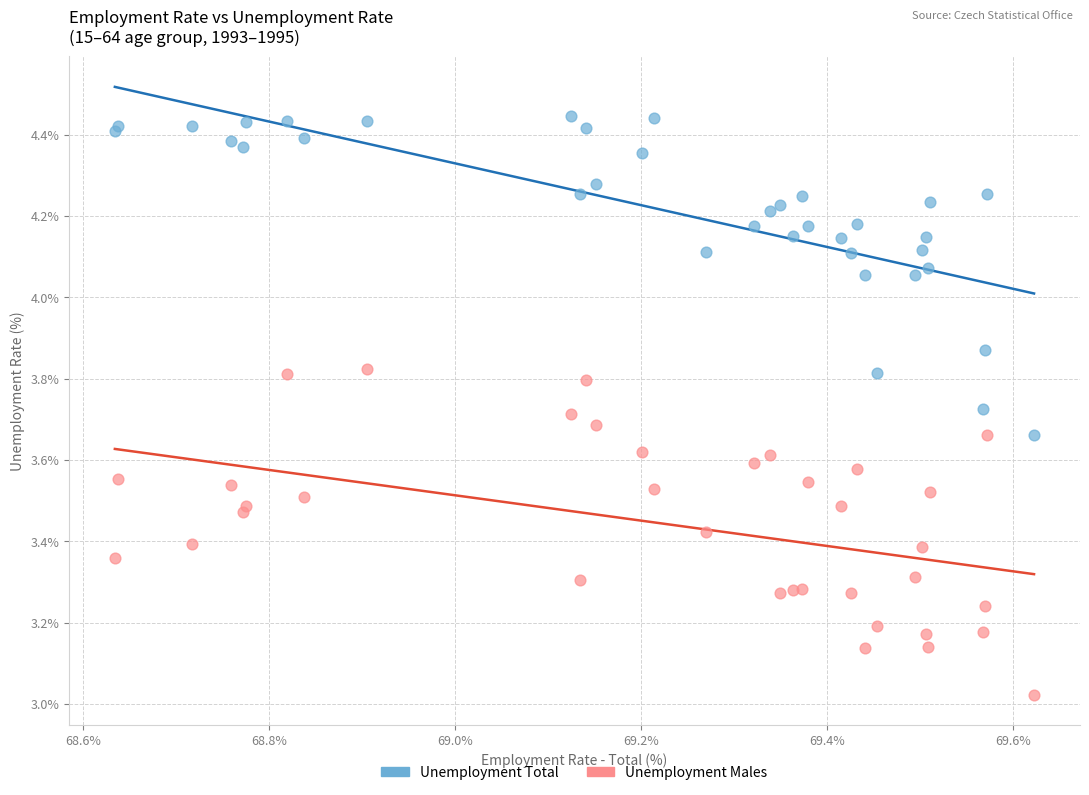

Which series reaches the minimum Y coordinate?

Unemployment Males